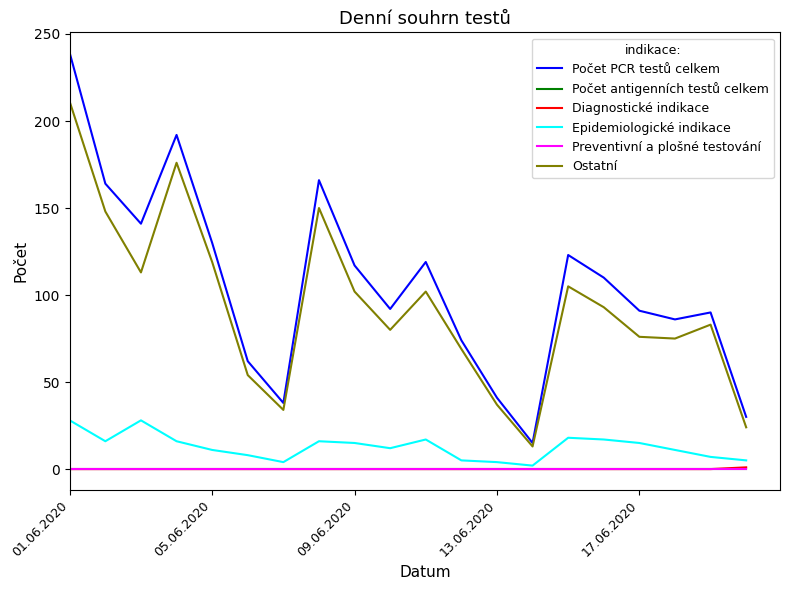

Rank the series by their maximum value, from lowest to highest.

Počet antigenních testů celkem, Preventivní a plošné testování, Diagnostické indikace, Epidemiologické indikace, Ostatní, Počet PCR testů celkem